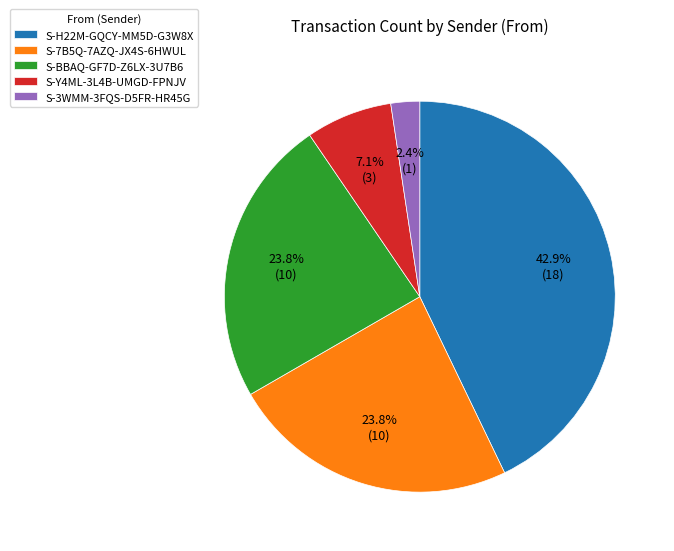

What is the largest slice in the pie chart?

S-H22M-GQCY-MM5D-G3W8X